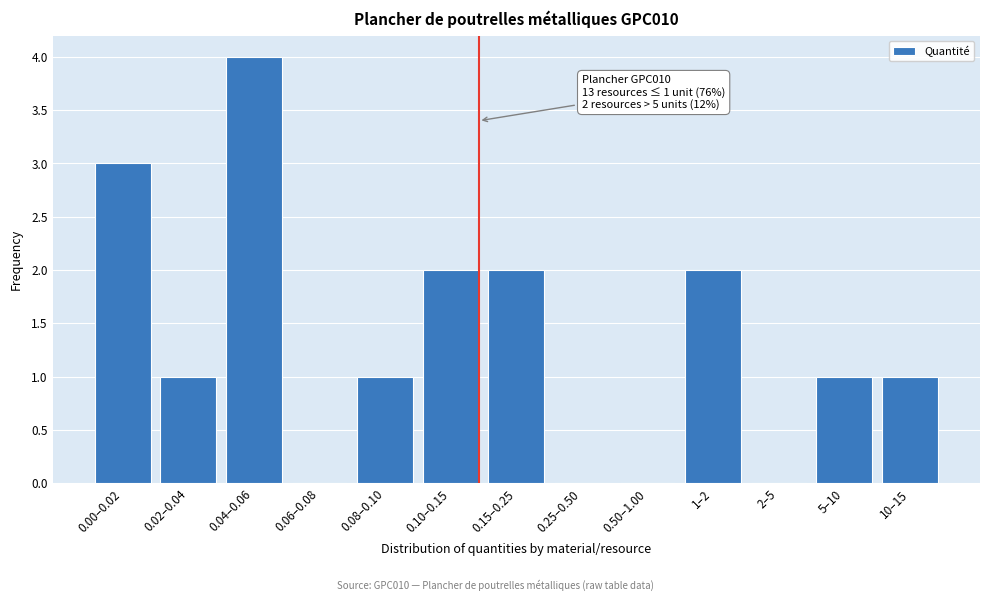

Reading left to right, list all the values displayed in this chart.

0.00–0.02=3	0.02–0.04=1	0.04–0.06=4	0.06–0.08=0	0.08–0.10=1	0.10–0.15=2	0.15–0.25=2	0.25–0.50=0	0.50–1.00=0	1–2=2	2–5=0	5–10=1	10–15=1